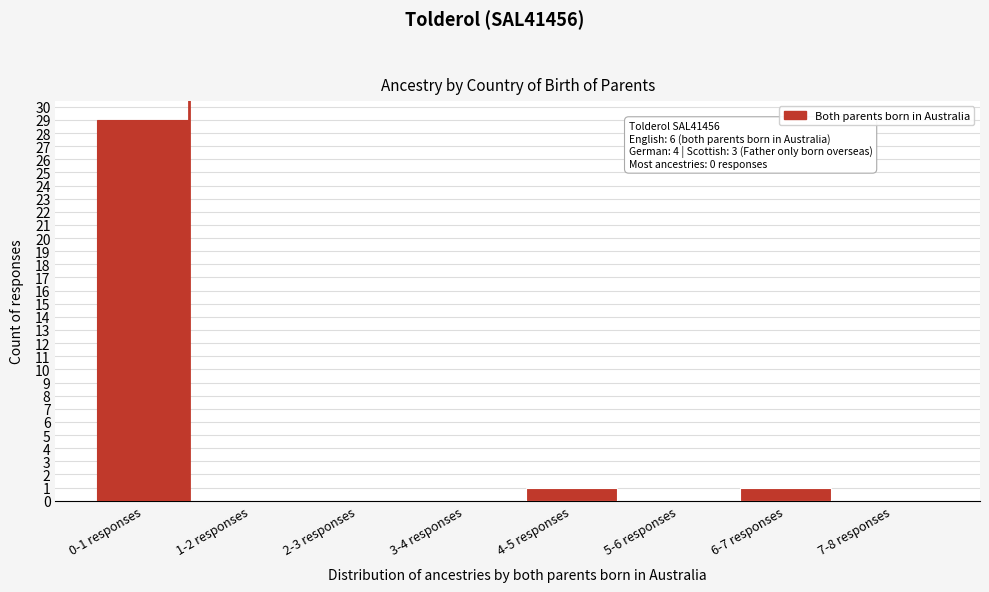

Reading right to left, what are all the values shown in this chart?

7-8 responses=0	6-7 responses=1	5-6 responses=0	4-5 responses=1	3-4 responses=0	2-3 responses=0	1-2 responses=0	0-1 responses=29